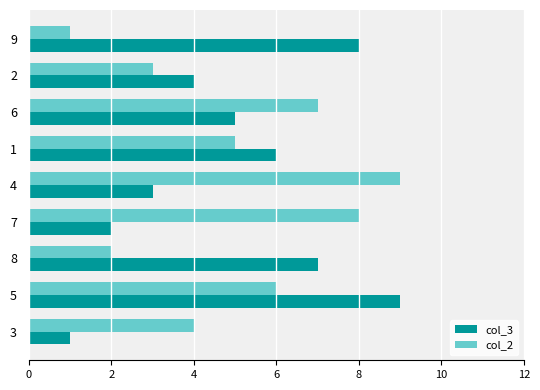

Is it true that col_2 equals 9 at 5?

False